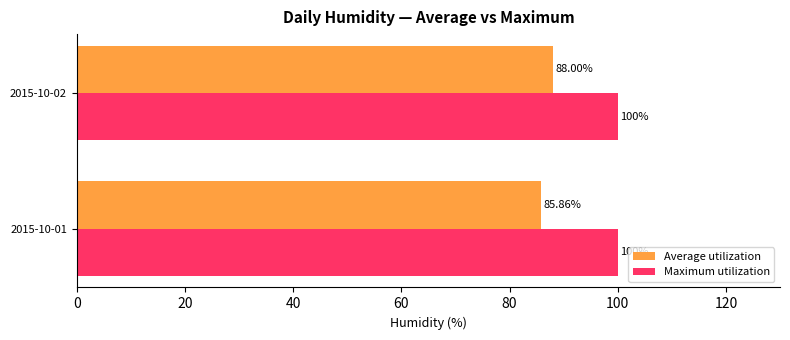

Which series has the largest total across all categories?

Maximum utilization